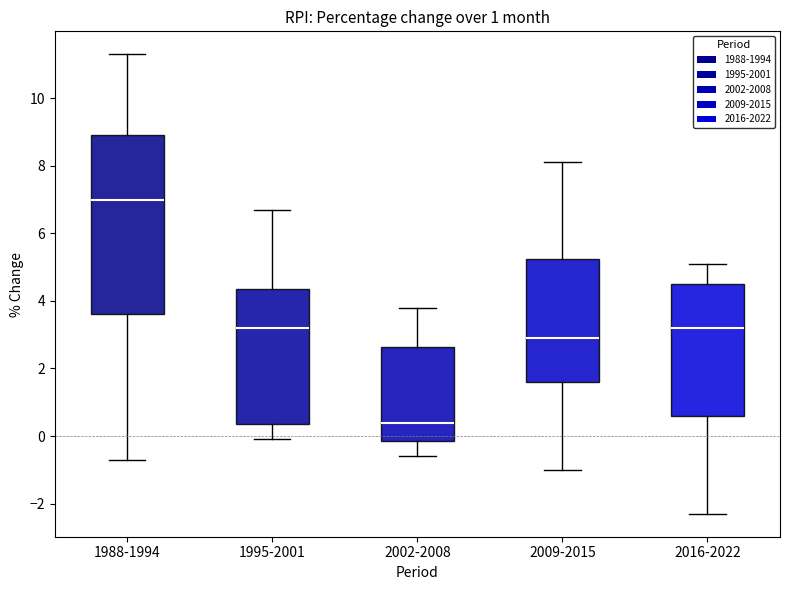

Which box's median line is the lowest?

2002-2008